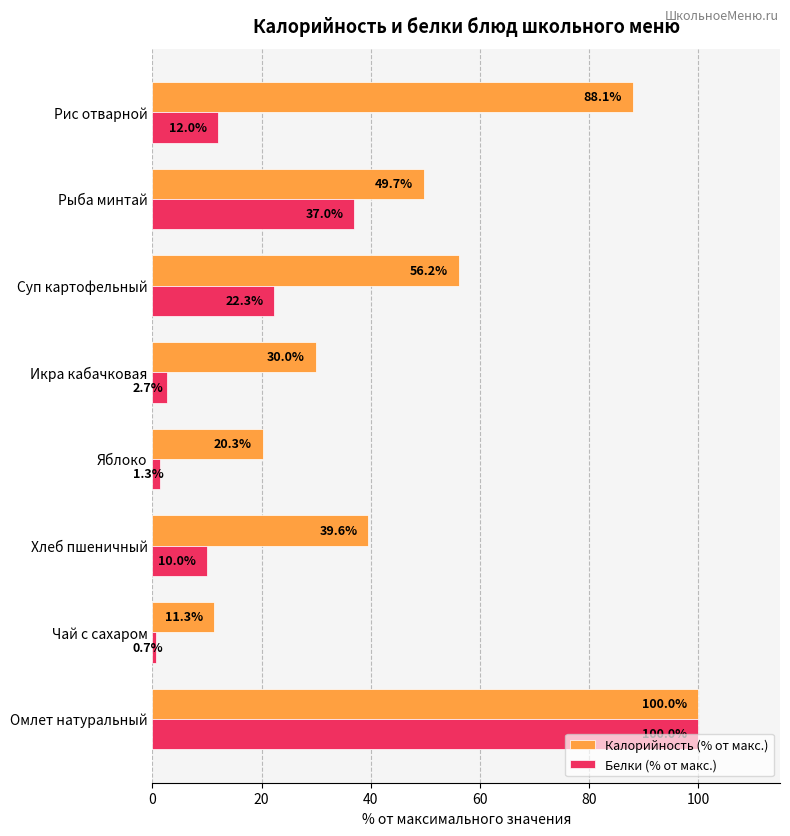

At which category is the sum across all series the highest?

Омлет натуральный